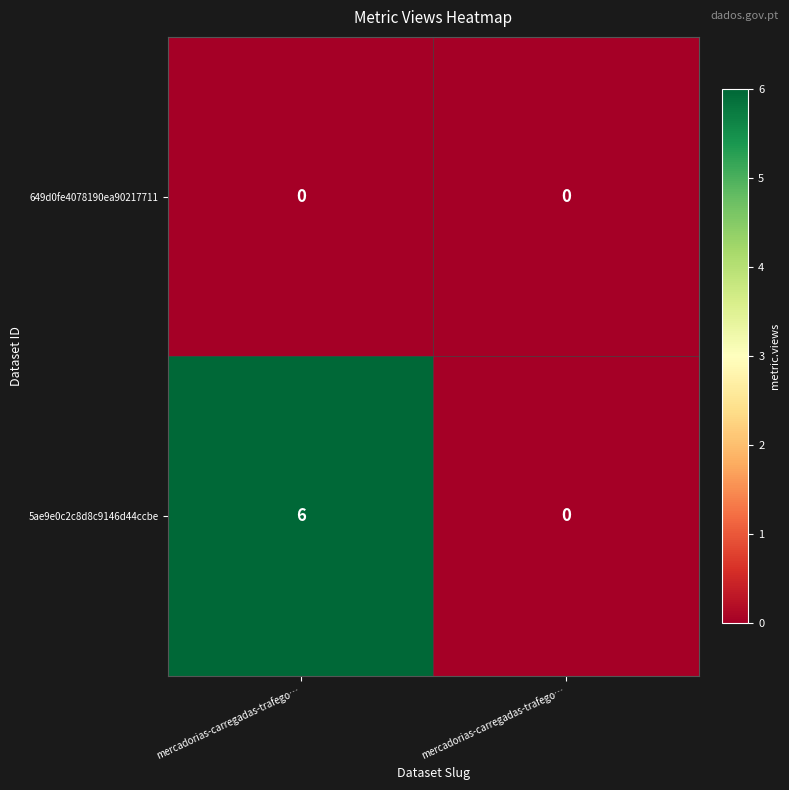

Which series has the largest range (max minus min)?

5ae9e0c2c8d8c9146d44ccbe